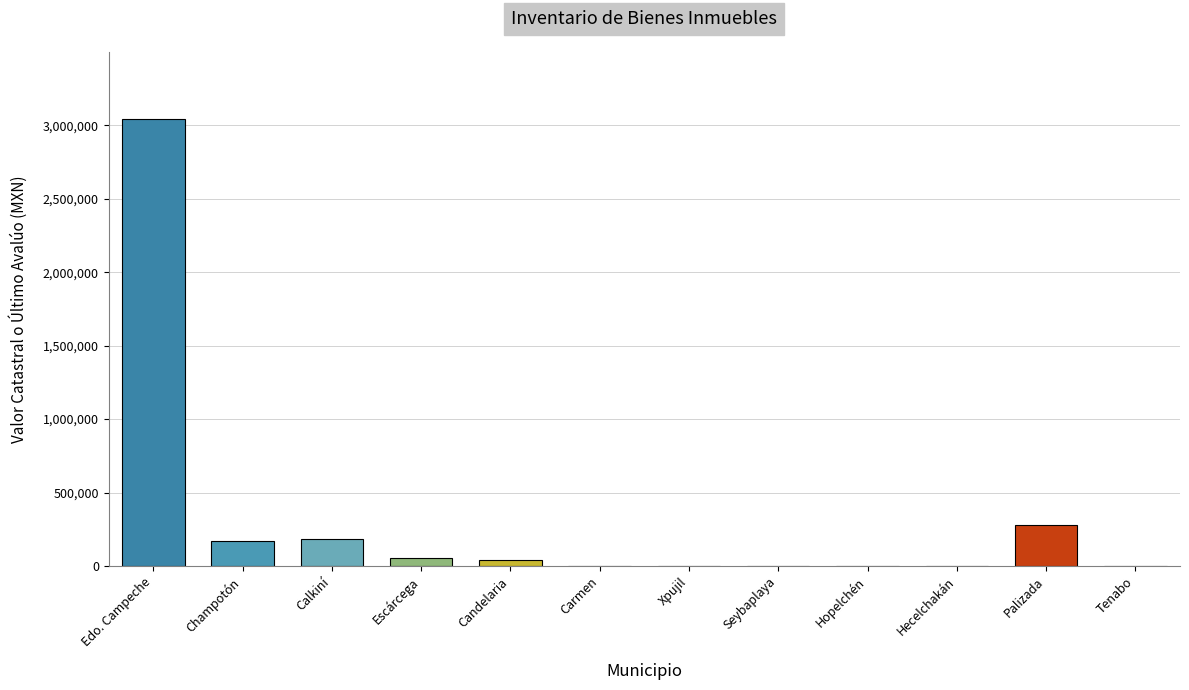

True or false: the data shows 183748.8 at Calkiní.

True